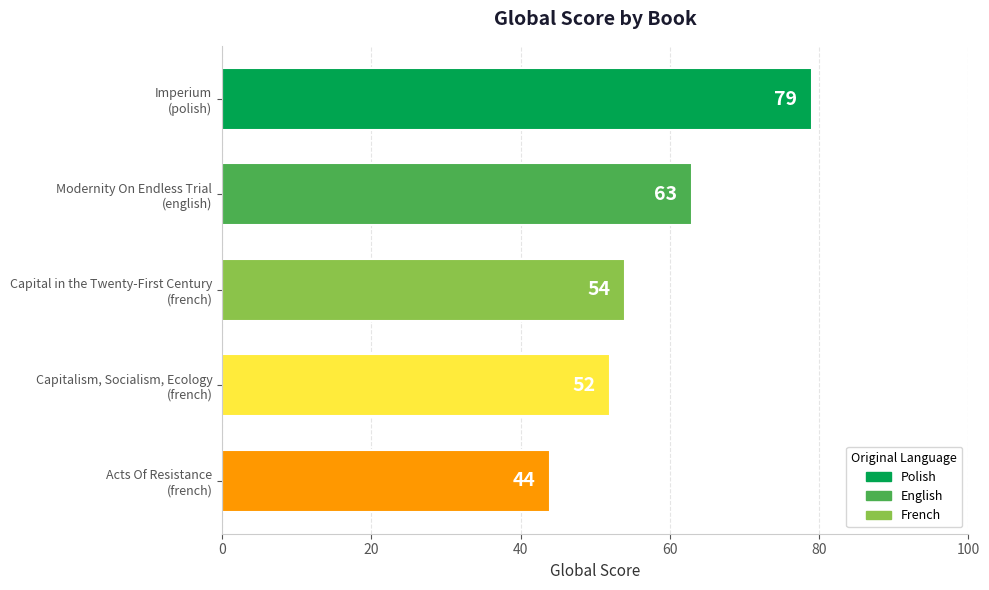

What is the value of the 2nd bar from the top?

63